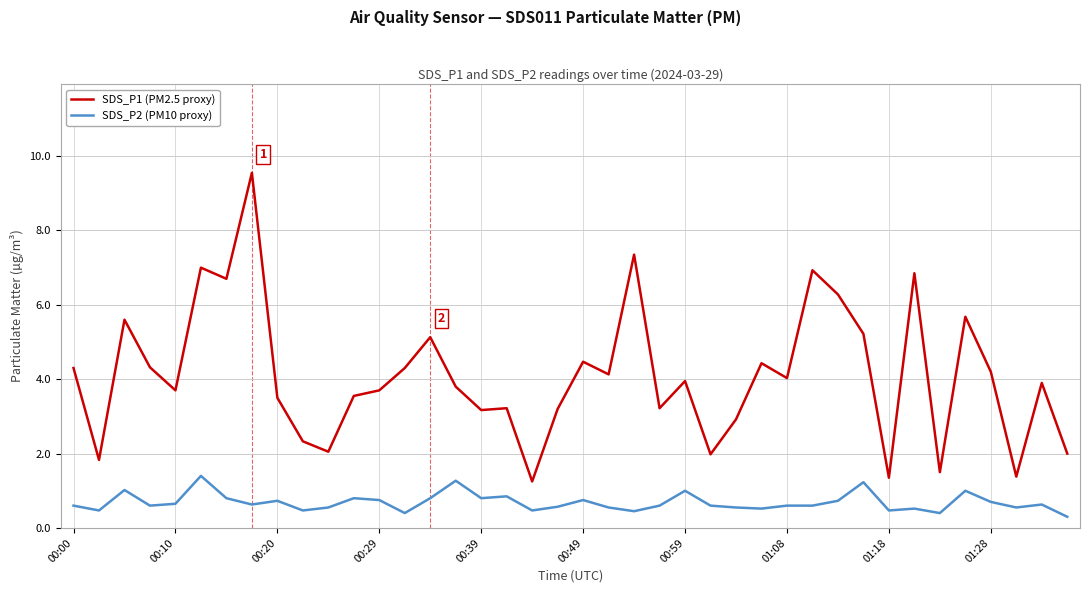

What is the difference between the maximum and minimum values in the SDS_P2 (PM10 proxy) series?

1.1